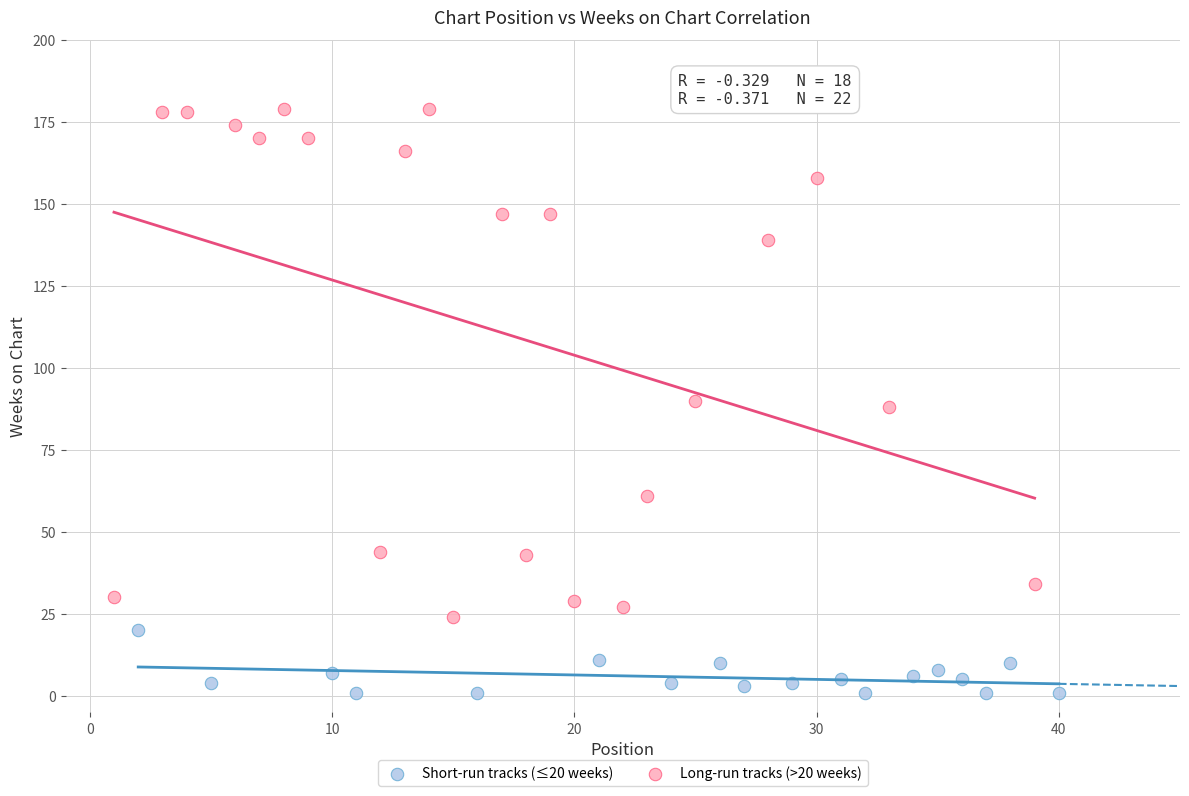

Which series reaches the minimum Y coordinate?

Short-run tracks (≤20 weeks)